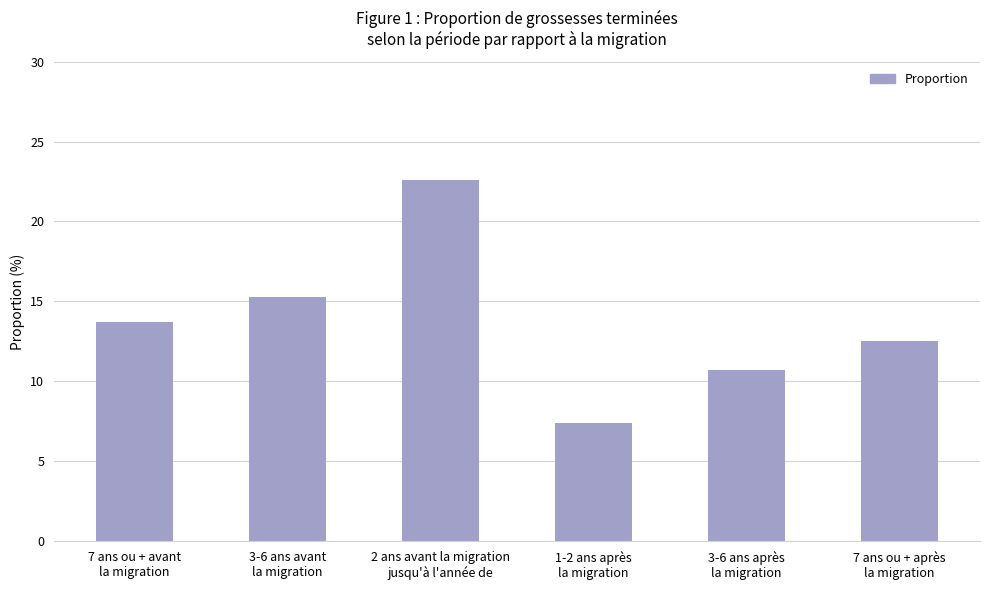

Is it true that the value at 3-6 ans après
la migration is 10.7?

True